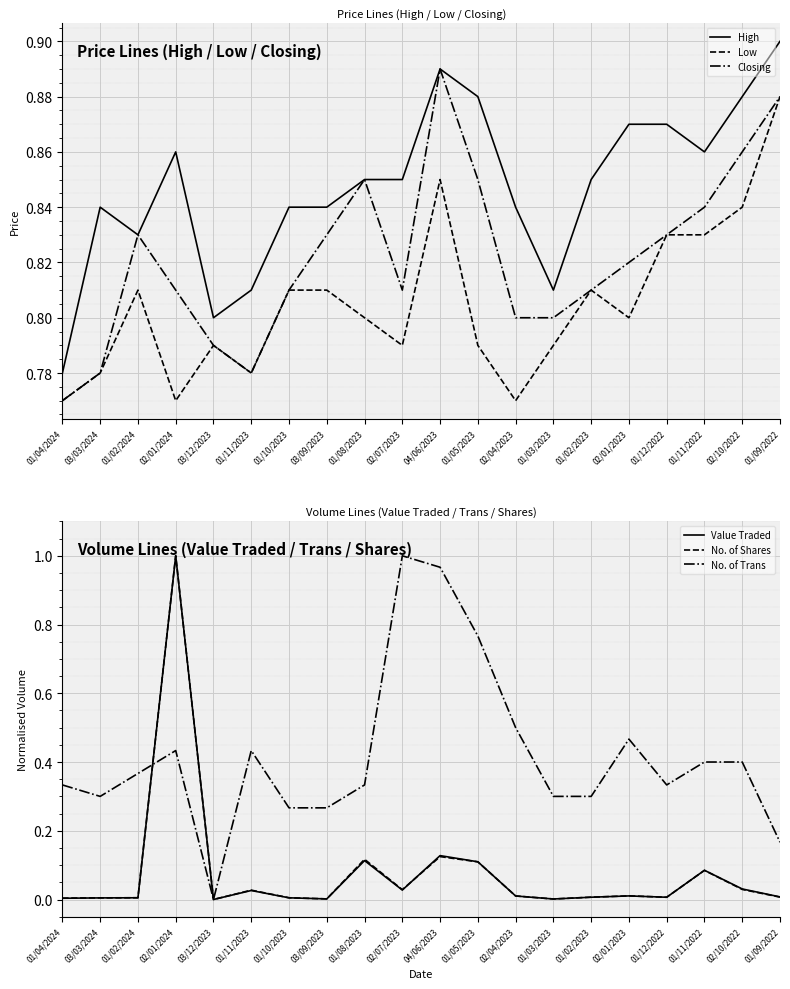

How many distinct data groups are displayed?

6